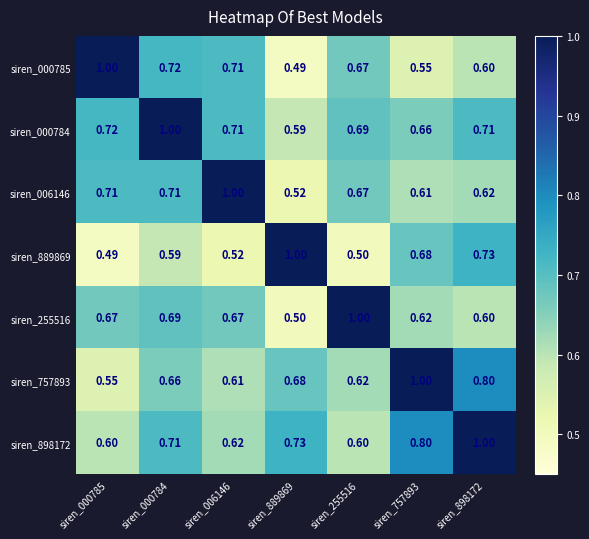

Reading left to right, transcribe all the data shown in this chart.

siren_000785: siren_000785=1.0	siren_000784=0.7	siren_006146=0.7	siren_889869=0.5	siren_255516=0.7	siren_757893=0.6	siren_898172=0.6
siren_000784: siren_000785=0.7	siren_000784=1.0	siren_006146=0.7	siren_889869=0.6	siren_255516=0.7	siren_757893=0.7	siren_898172=0.7
siren_006146: siren_000785=0.7	siren_000784=0.7	siren_006146=1.0	siren_889869=0.5	siren_255516=0.7	siren_757893=0.6	siren_898172=0.6
siren_889869: siren_000785=0.5	siren_000784=0.6	siren_006146=0.5	siren_889869=1.0	siren_255516=0.5	siren_757893=0.7	siren_898172=0.7
siren_255516: siren_000785=0.7	siren_000784=0.7	siren_006146=0.7	siren_889869=0.5	siren_255516=1.0	siren_757893=0.6	siren_898172=0.6
siren_757893: siren_000785=0.6	siren_000784=0.7	siren_006146=0.6	siren_889869=0.7	siren_255516=0.6	siren_757893=1.0	siren_898172=0.8
siren_898172: siren_000785=0.6	siren_000784=0.7	siren_006146=0.6	siren_889869=0.7	siren_255516=0.6	siren_757893=0.8	siren_898172=1.0